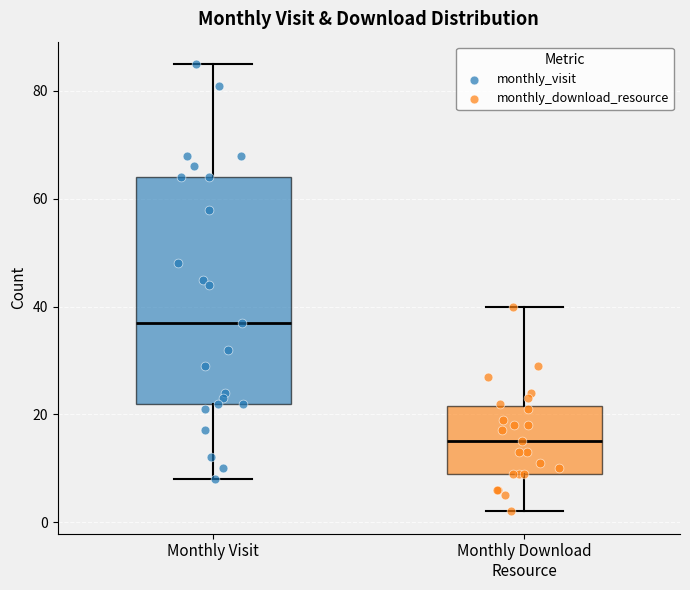

Where does the median line of the box for Monthly Download Resource sit on the y-axis? The values are not printed on the chart, so give them approximately, as read against the axis.

16